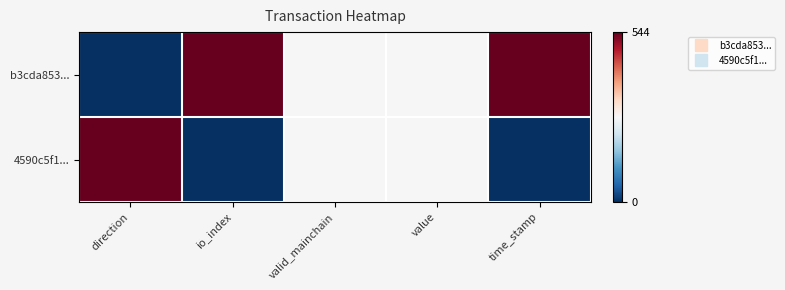

What is the maximum value shown in the chart?

544